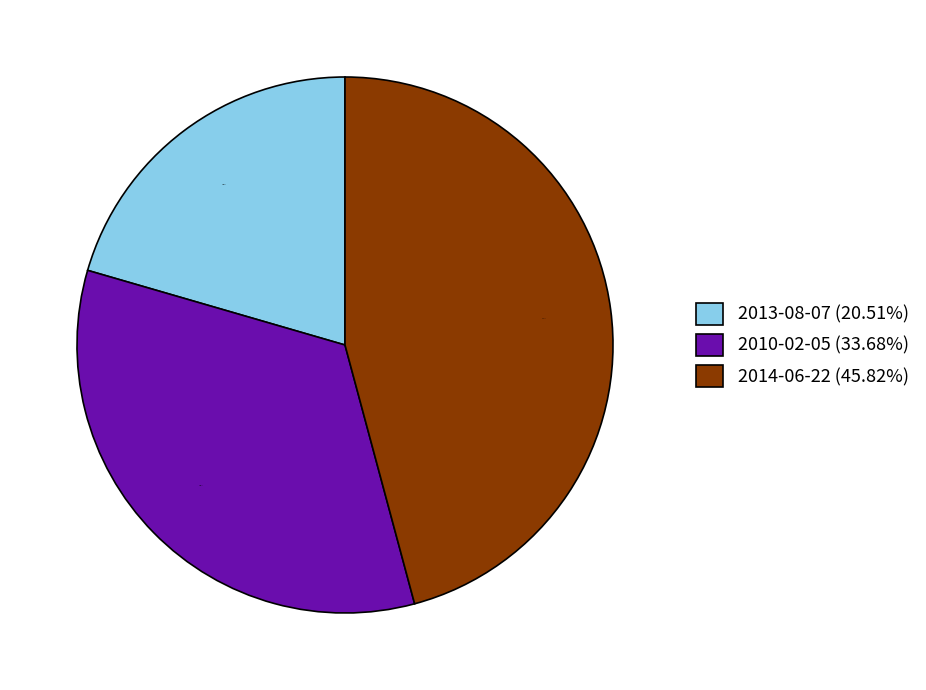

To the nearest percent, what portion does 2010-02-05 represent?

34%